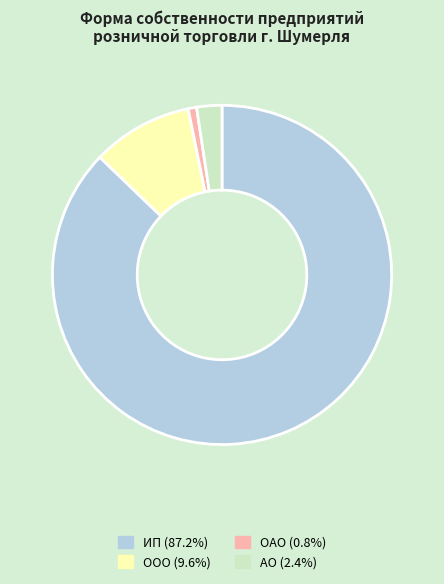

Is the sum of АО (2.4%) and ОАО (0.8%) greater than half?

No